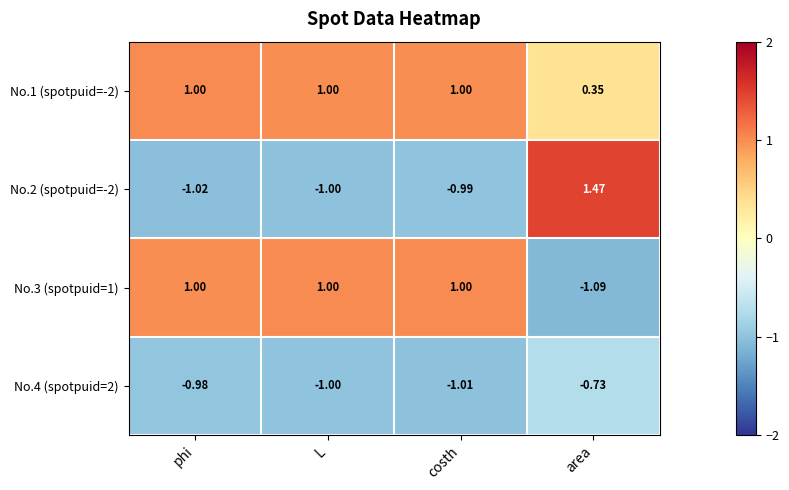

Which series has the largest range (max minus min)?

No.2 (spotpuid=-2)